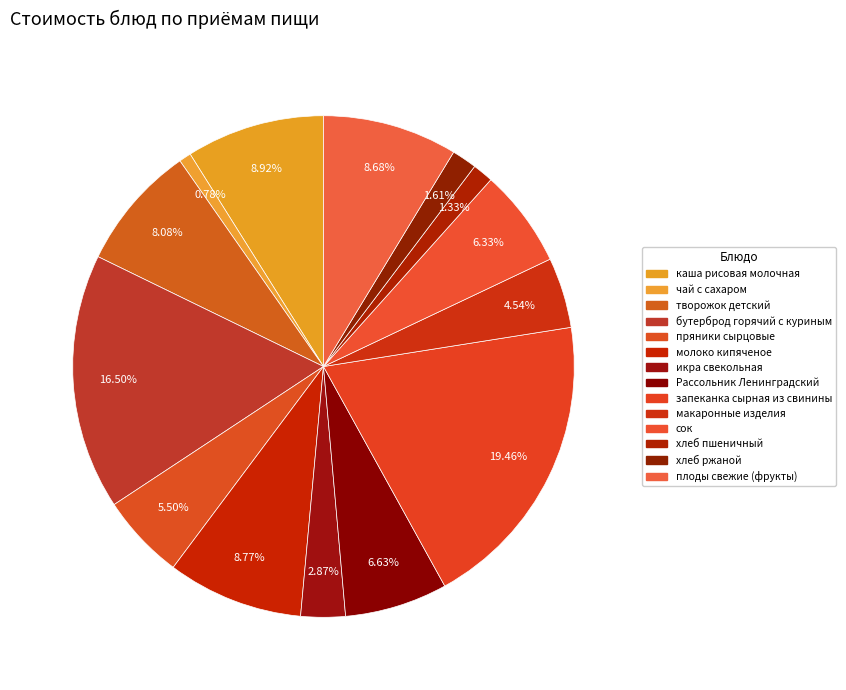

Count the number of slices in the pie.

14